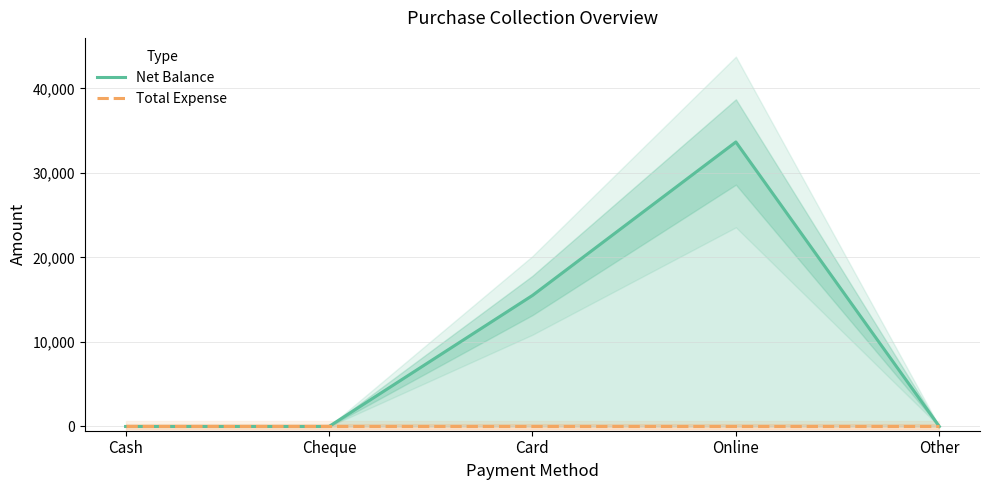

Does the chart have visible grid lines?

Yes